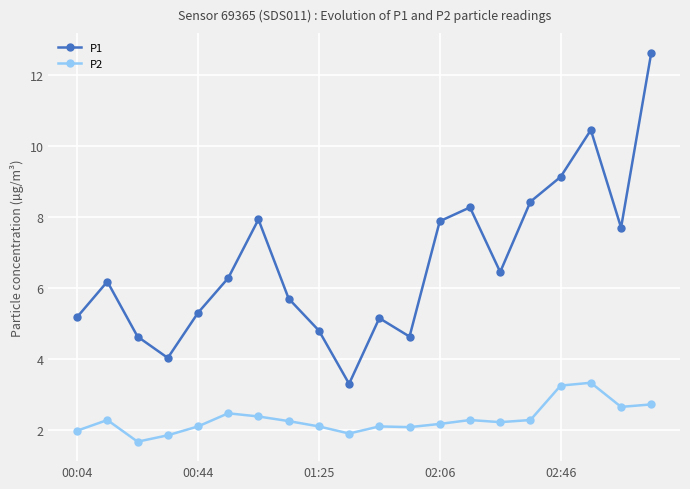

What is the difference between the maximum and minimum values in the P1 series?

9.3